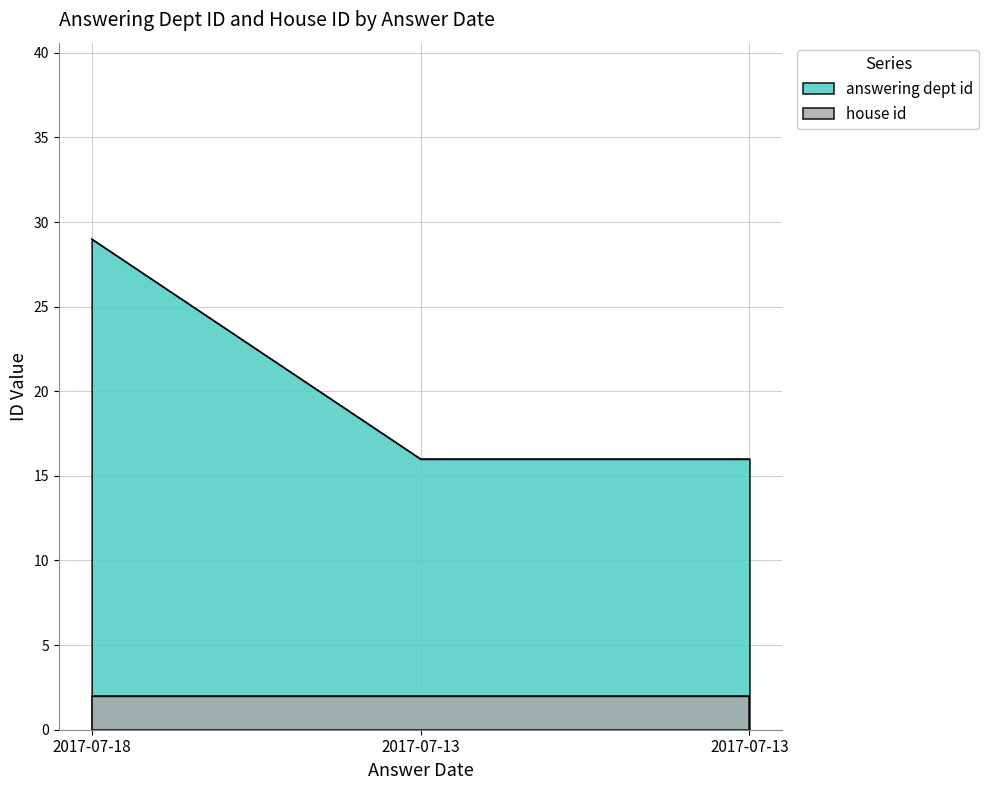

What is the value of the 1st point from the left?

29